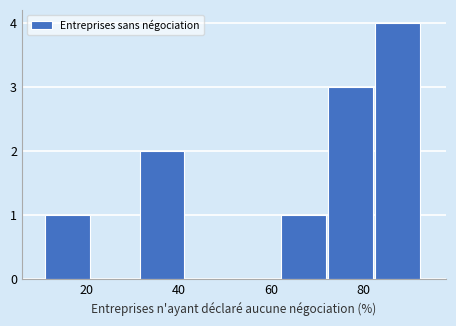

Reading left to right, list every bar in this chart as the range it spans on the x-axis followed by its height. Neither the bar edges nor the heights are printed on the chart, so give them approximately, as read against the axes.

12 to 22: 1
22 to 32: 0
32 to 42: 2
42 to 52: 0
52 to 62: 0
62 to 72: 1
72 to 82: 3
82 to 92: 4